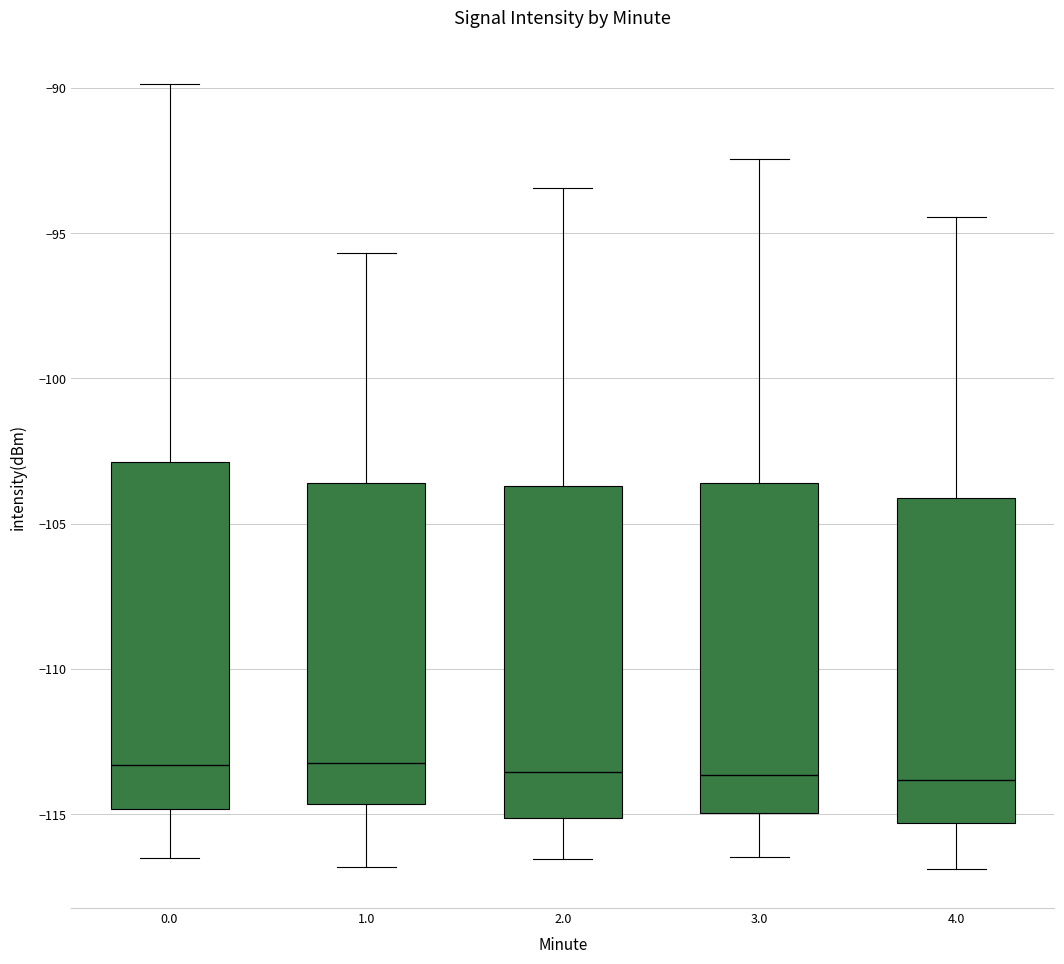

Comparing the boxes themselves (not the whiskers), which one is the tallest?

0.0